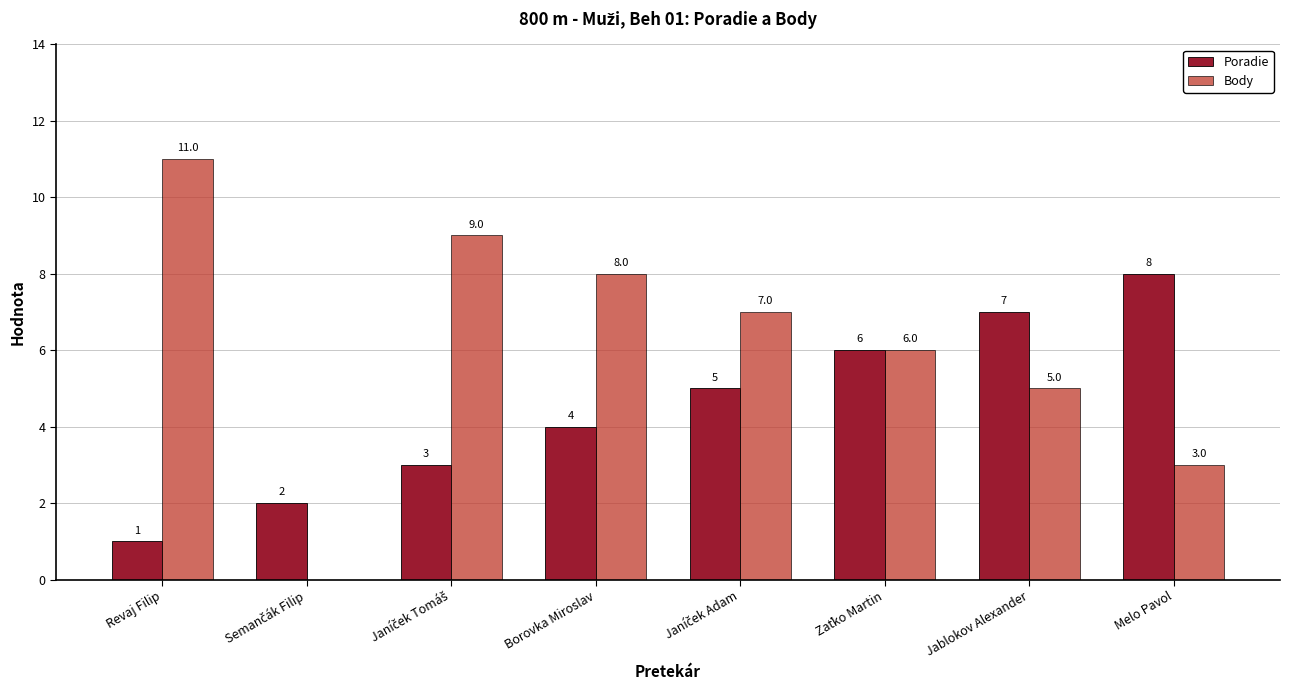

The Poradie series shows 8 at Melo Pavol. True or false?

True